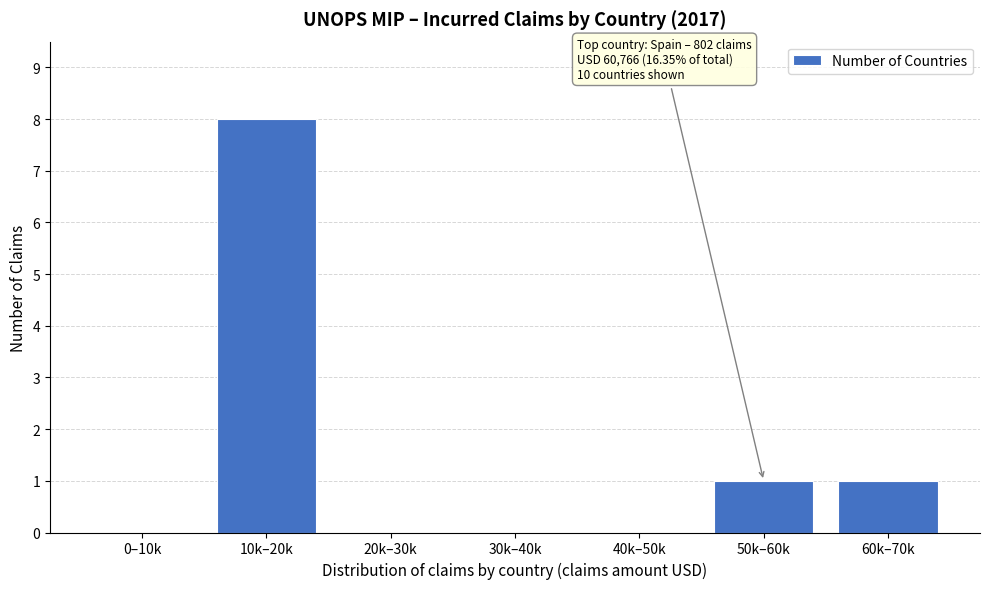

Reading left to right, transcribe all the data shown in this chart.

0–10k=0	10k–20k=8	20k–30k=0	30k–40k=0	40k–50k=0	50k–60k=1	60k–70k=1